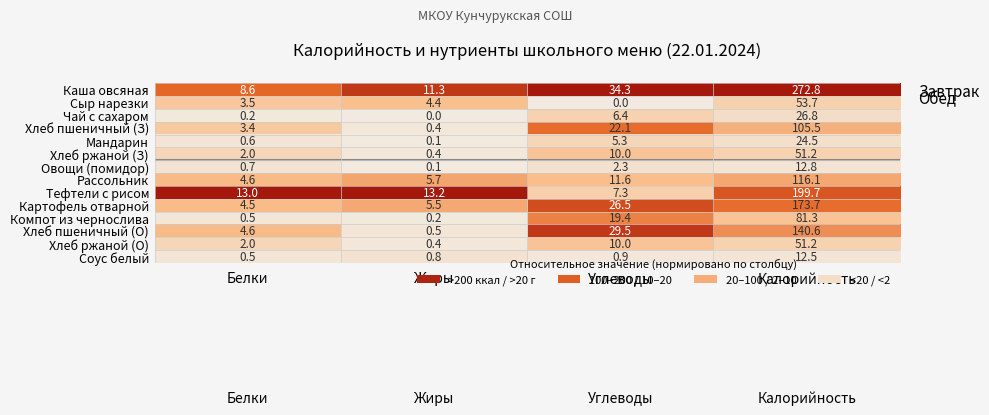

What is the average value of the Тефтели с рисом series?

58.3